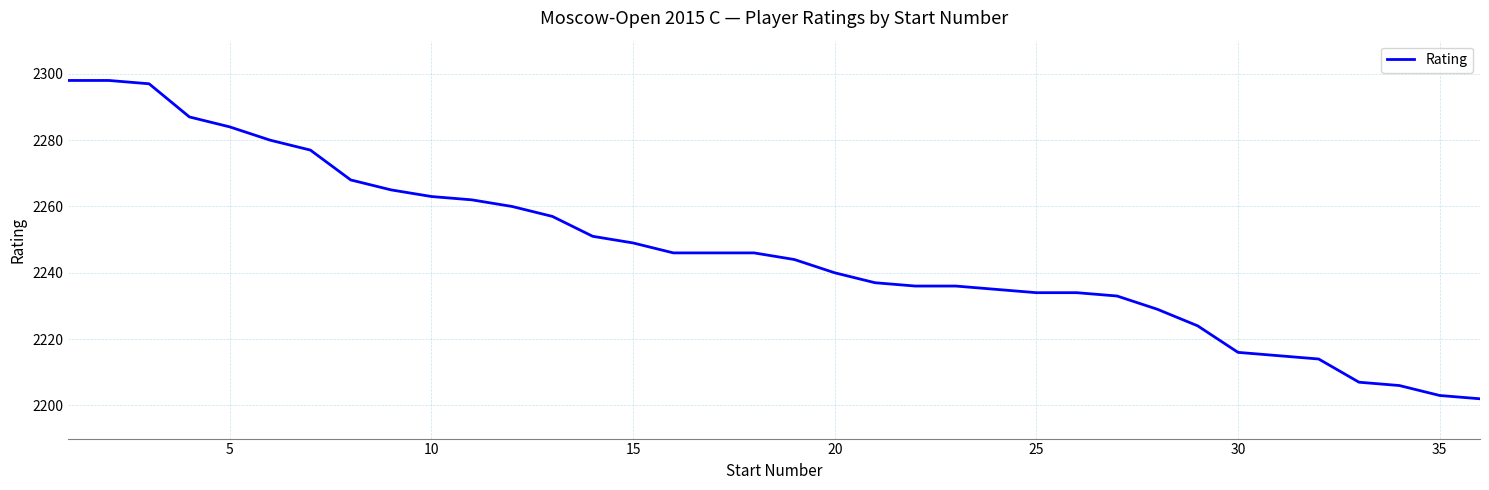

What is the difference between the second highest and second lowest values?

95